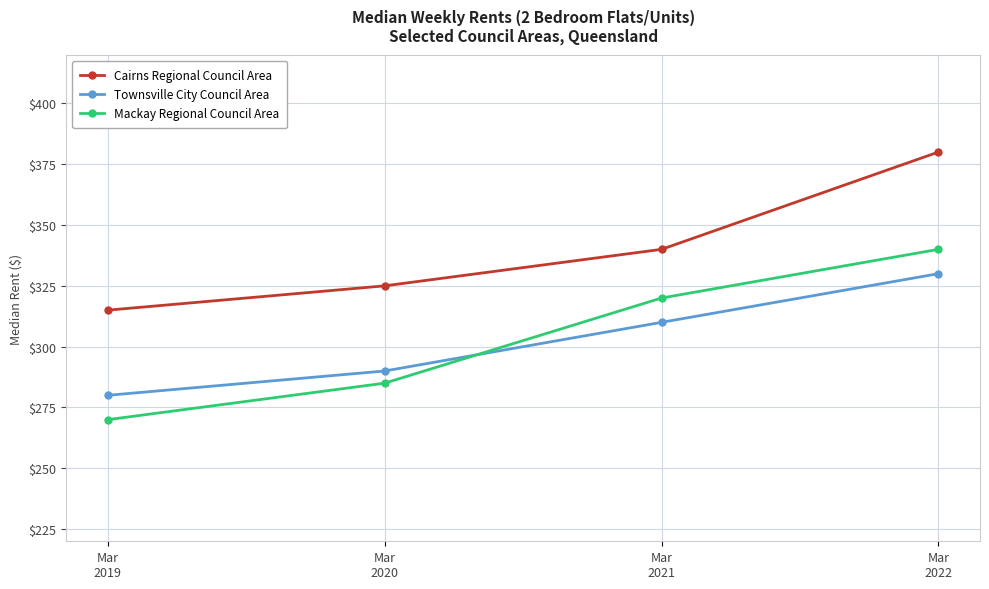

What are all the series names shown in the legend?

Cairns Regional Council Area, Townsville City Council Area, Mackay Regional Council Area